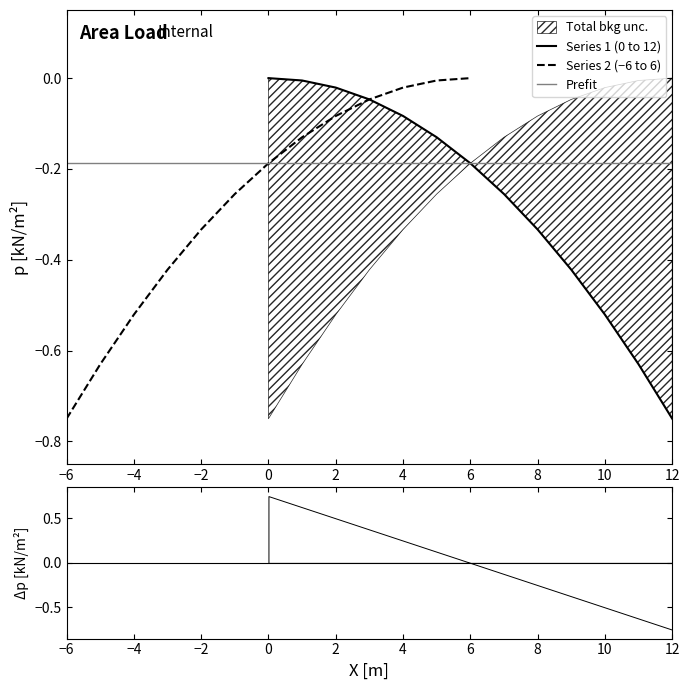

Is this an area chart (filled region under the line)?

No